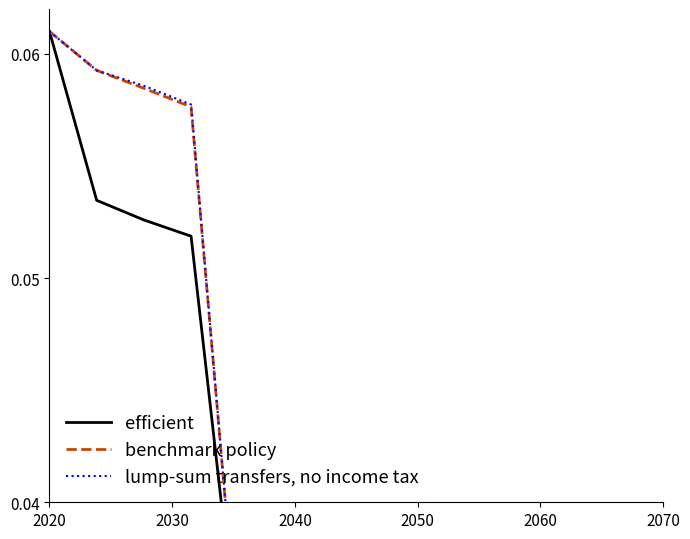

What position from the left is 2030?

2